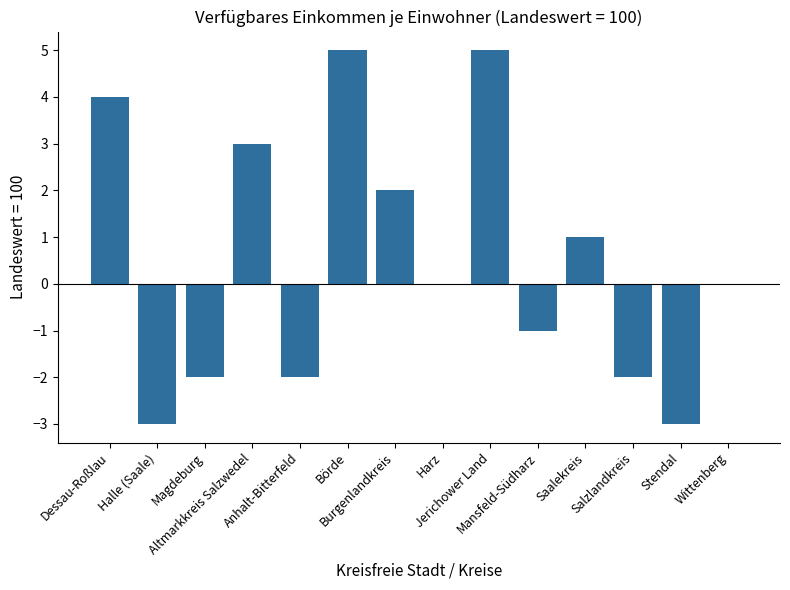

How many categories are shown in the chart?

14